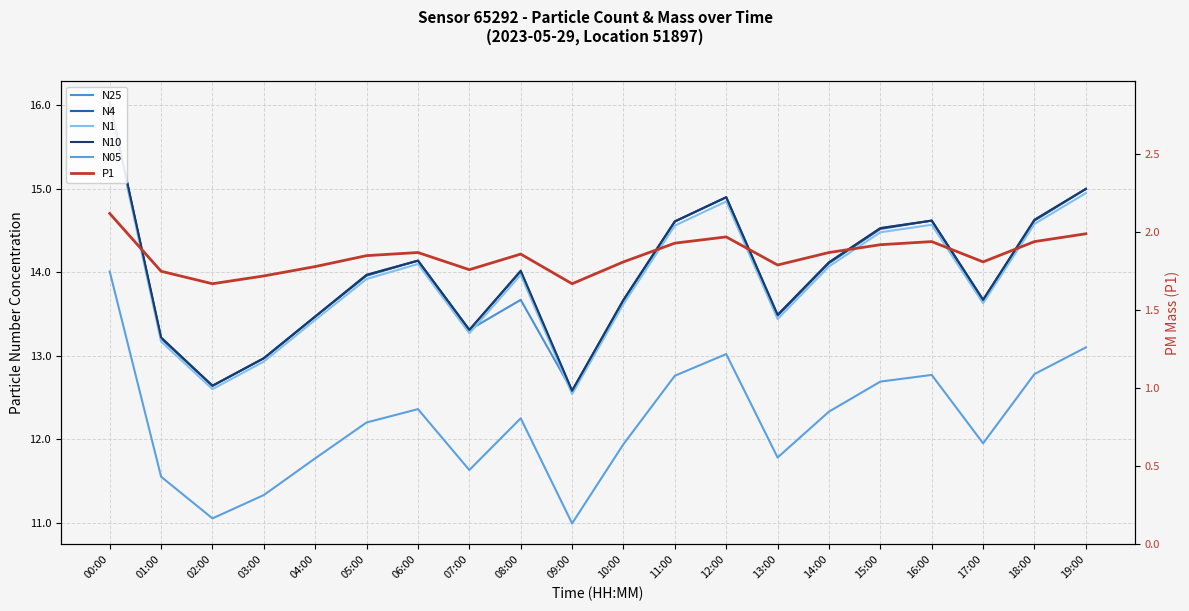

What is the sum of all N1 values?

278.7